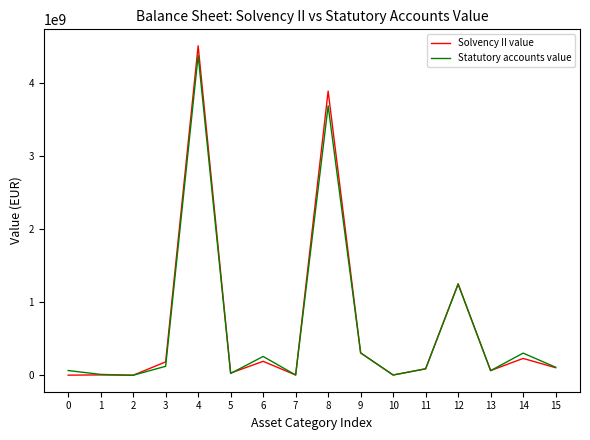

At how many categories does at least one series exceed 2849124944?

2